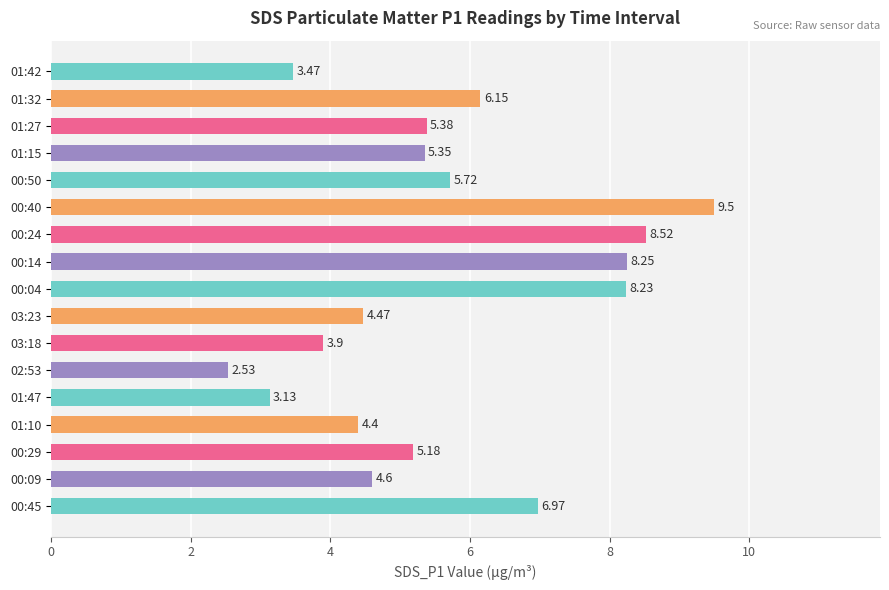

How many series are shown in this chart?

1